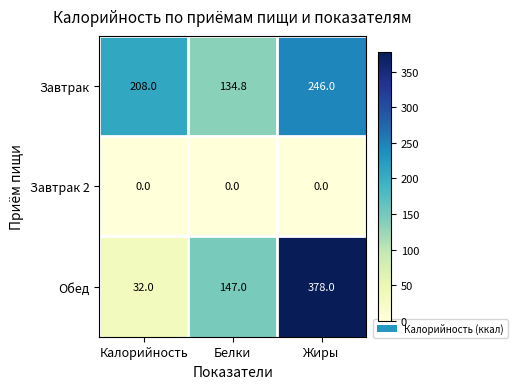

Reading right to left, what are all the values shown in this chart?

Завтрак: 246.0	134.8	208.0
Завтрак 2: 0.0	0.0	0.0
Обед: 378.0	147.0	32.0